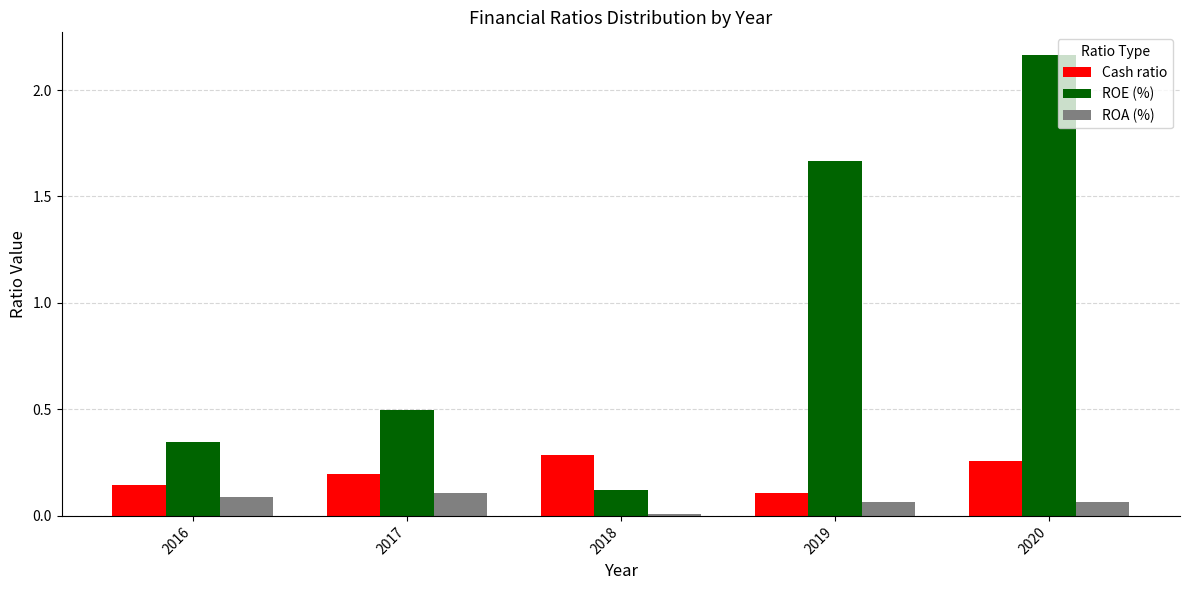

Are the bars horizontal?

No